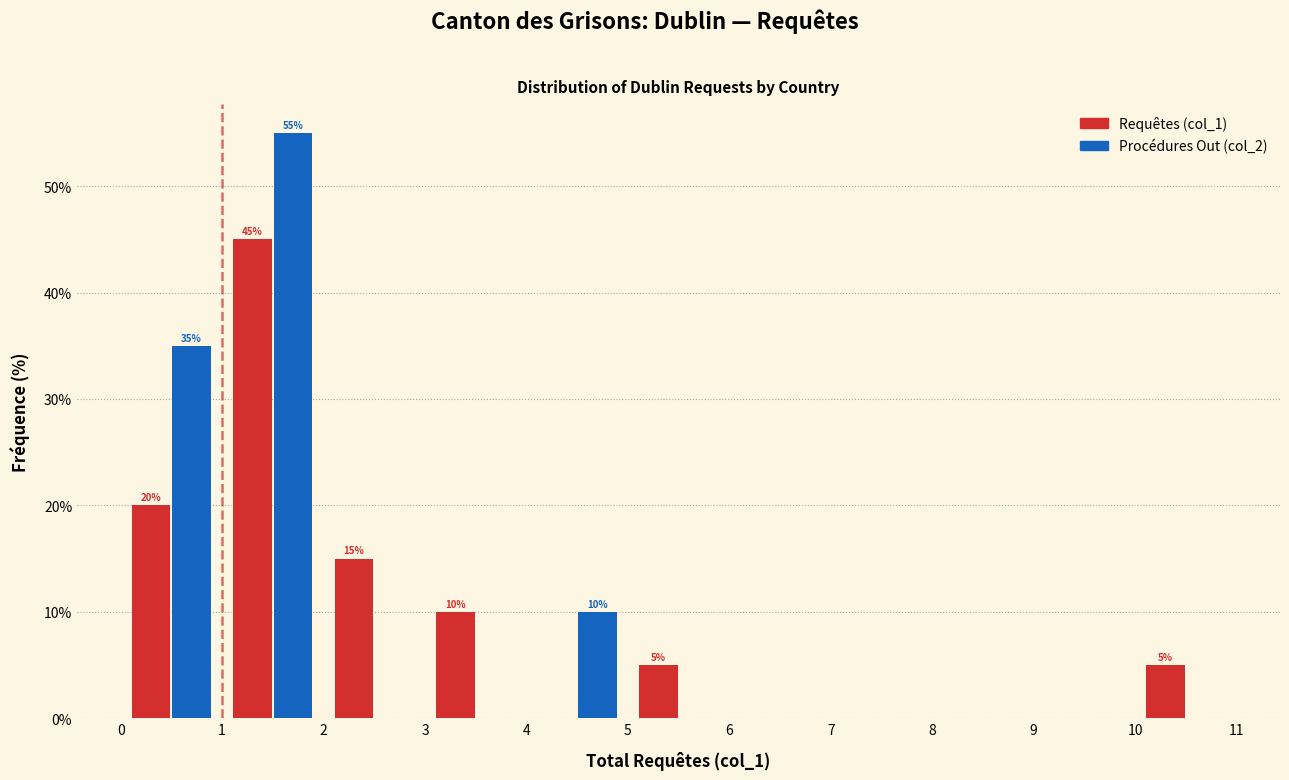

In the Procédures Out (col_2) series, which range on the x-axis has the tallest bar?

1 to 2